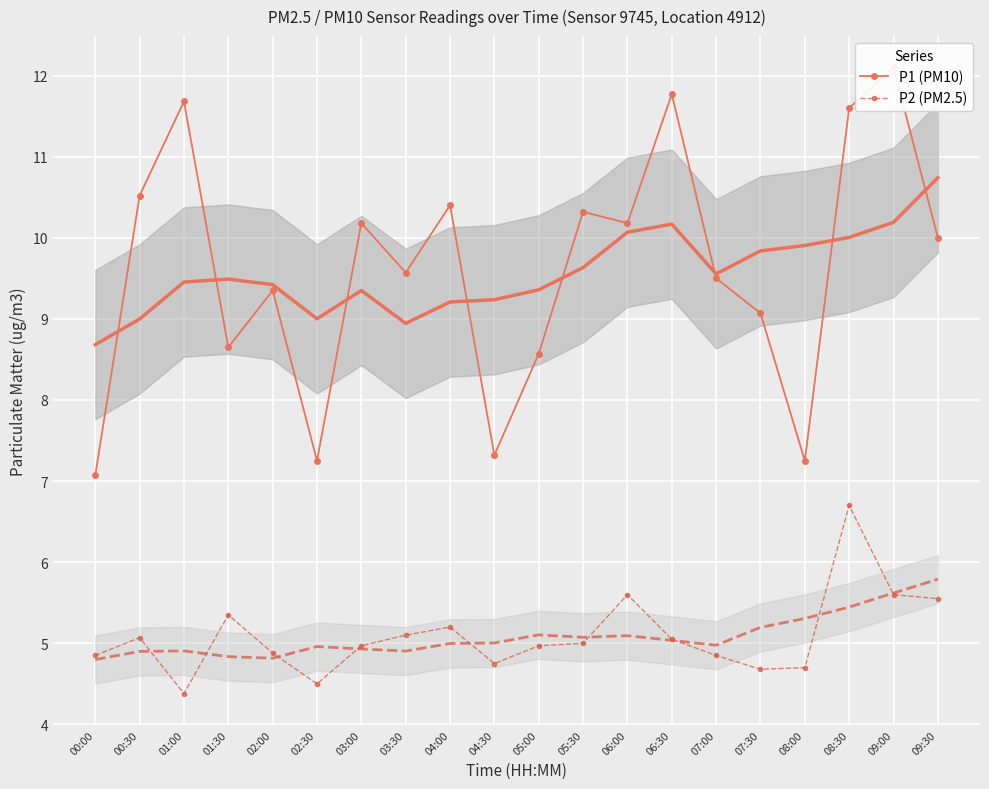

What is the highest value of the P1 (PM10) series?

12.1